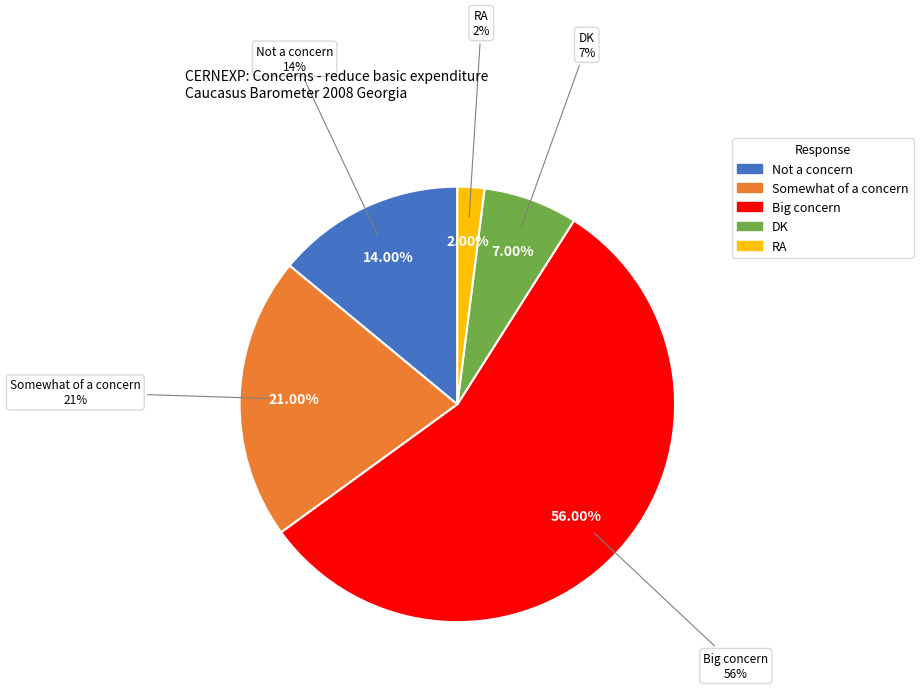

What portion of the pie excludes Not a concern?

86.0%